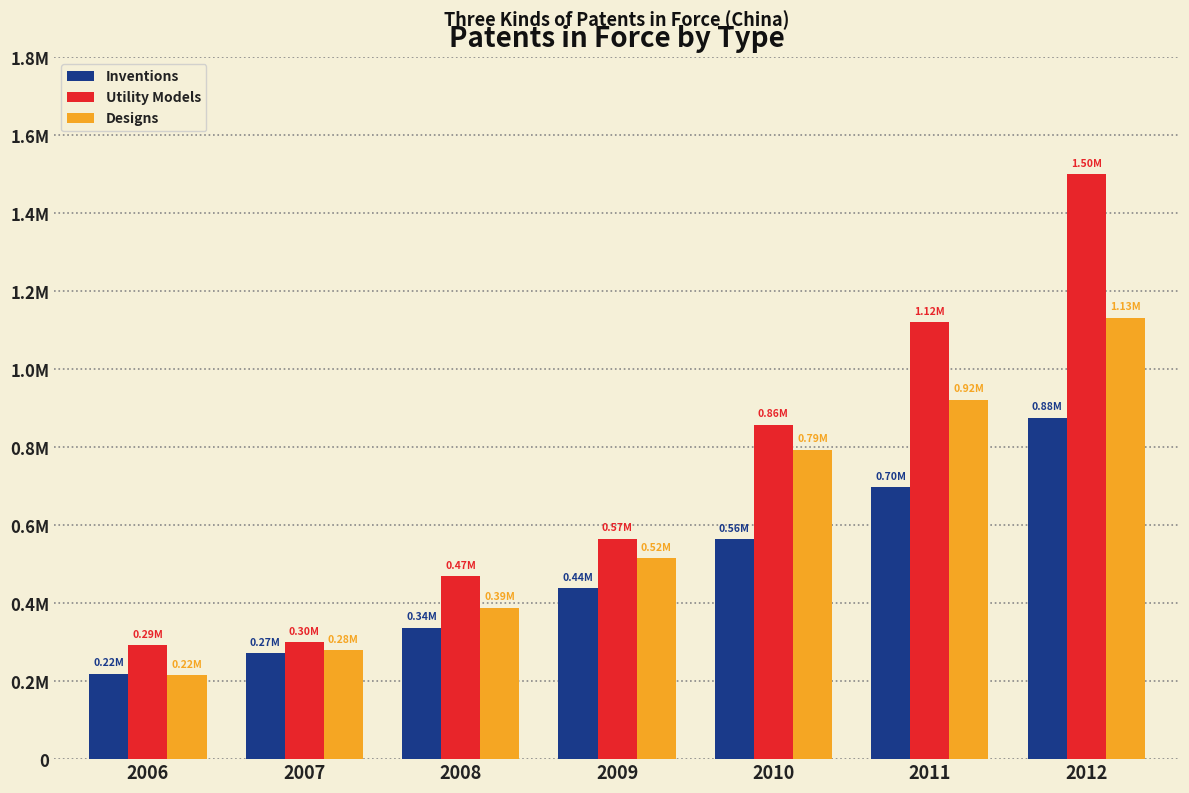

What are all the series names shown in the legend?

Inventions, Utility Models, Designs